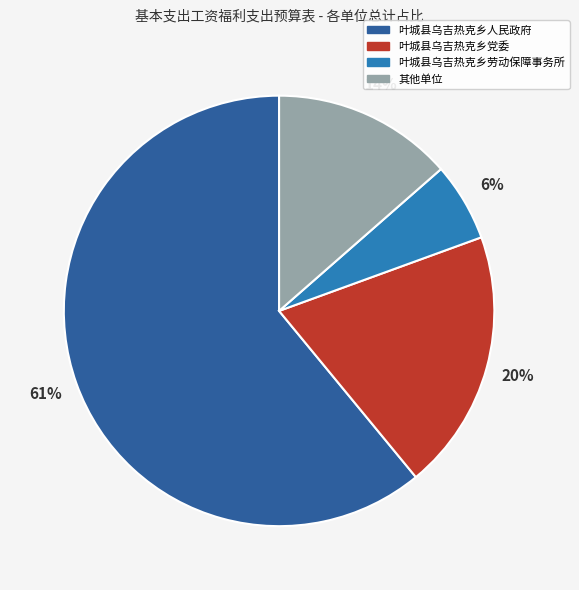

To the nearest percent, what is the difference between the 其他单位 and 叶城县乌吉热克乡劳动保障事务所 slice percentages?

8%